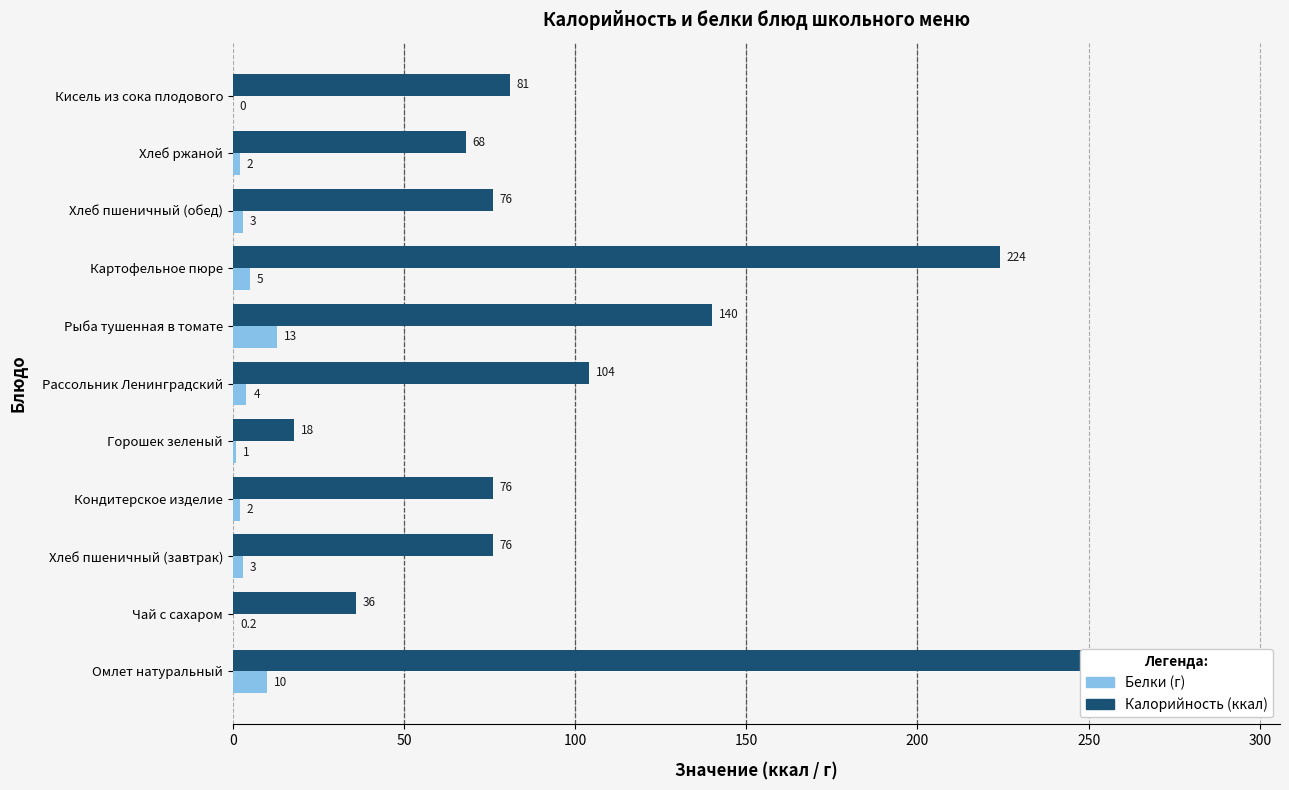

Which series has the widest spread of values?

Калорийность